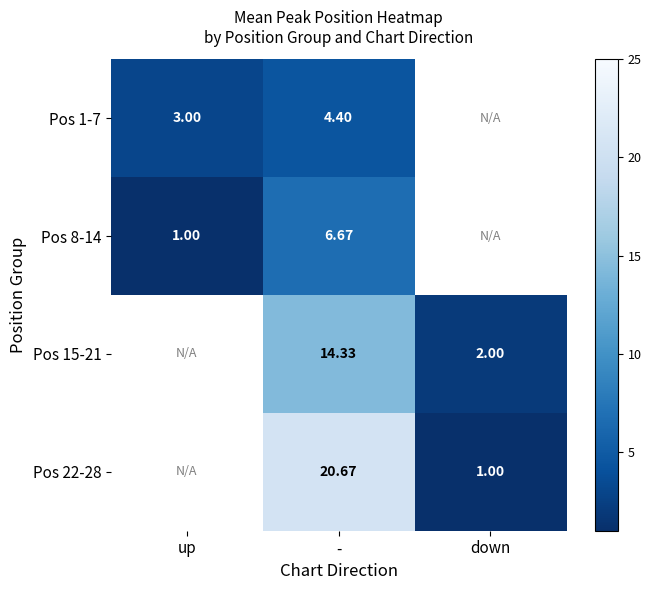

Rank the series by their maximum value, from lowest to highest.

Pos 1-7, Pos 8-14, Pos 15-21, Pos 22-28